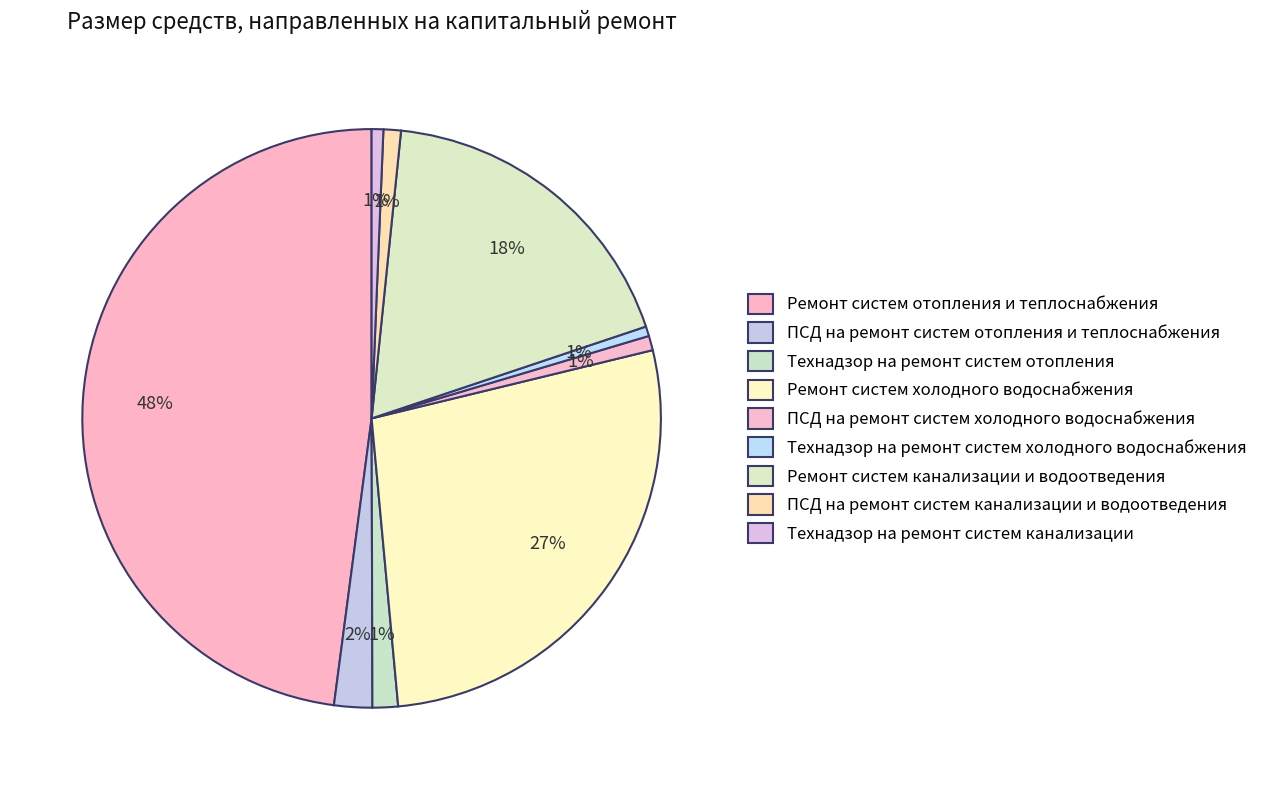

Is the sum of ПСД на ремонт систем канализации и водоотведения and Технадзор на ремонт систем канализации greater than half?

No